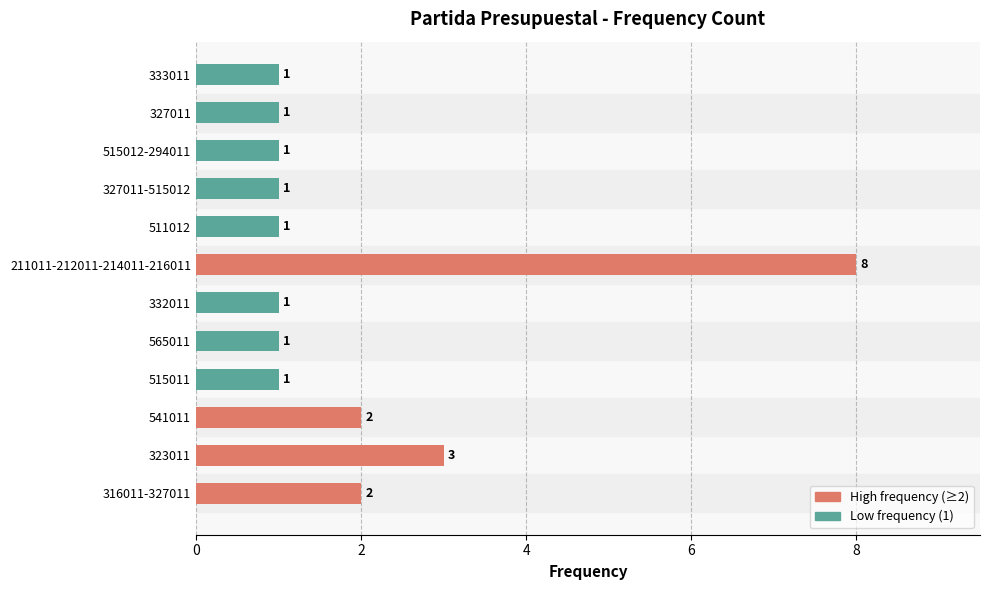

Reading top to bottom, extract all data points from this chart.

1	1	1	1	1	8	1	1	1	2	3	2